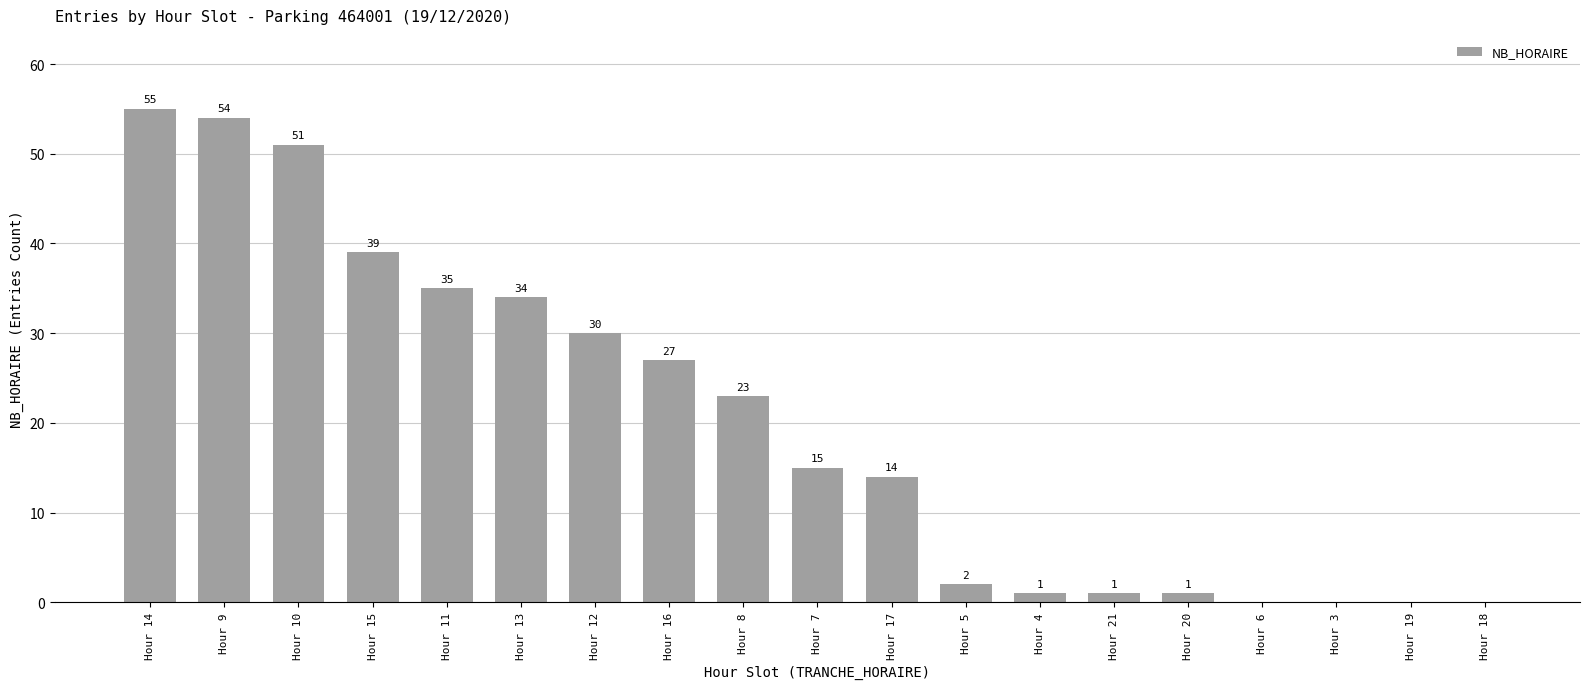

What is the sum of all values?

382